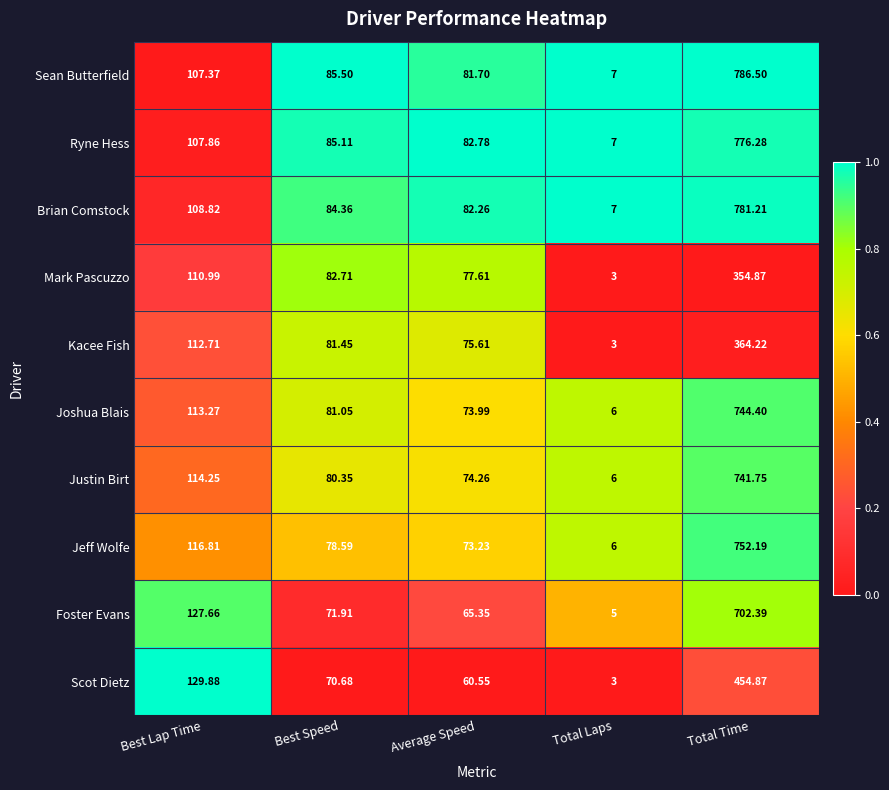

Count the number of data series in this chart.

10